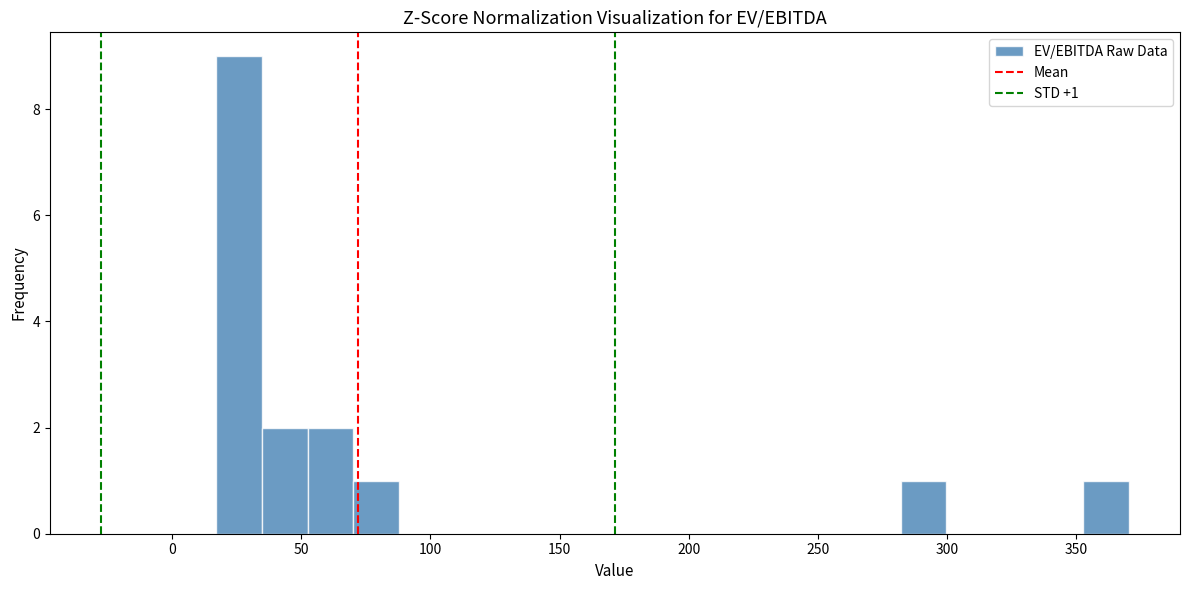

Read against the x-axis, roughly where is the centre of the tallest bar?

25